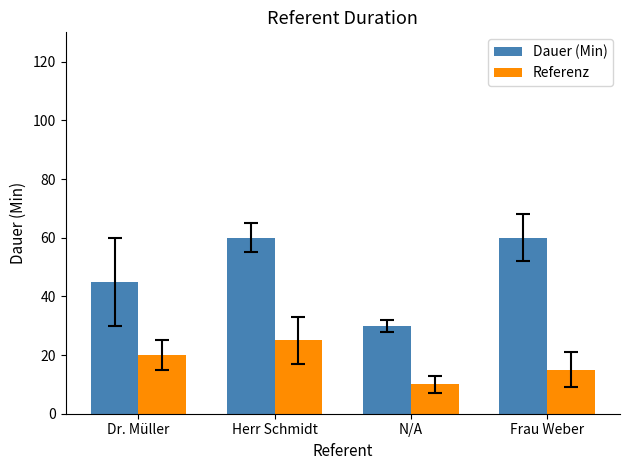

At which label does Referenz reach its peak?

Herr Schmidt